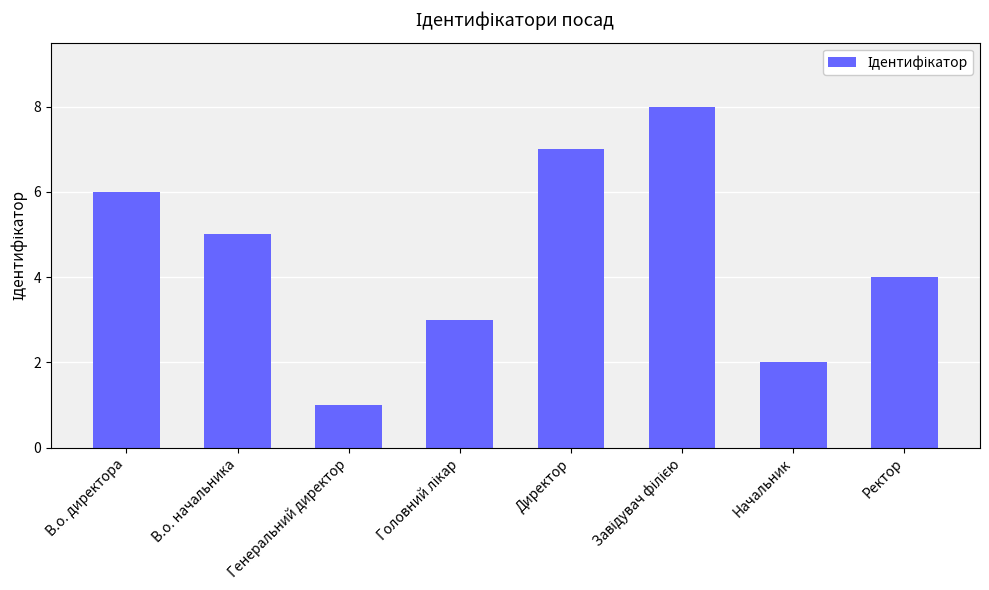

What is the label of the 7th bar from the right?

В.о. начальника